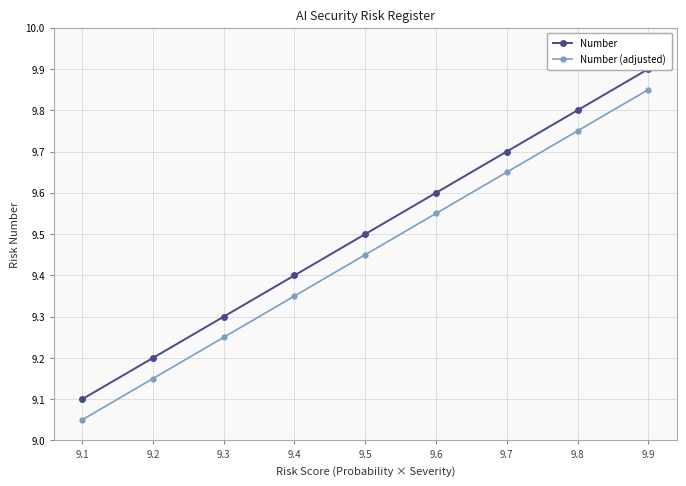

Which series has the largest total across all categories?

Number